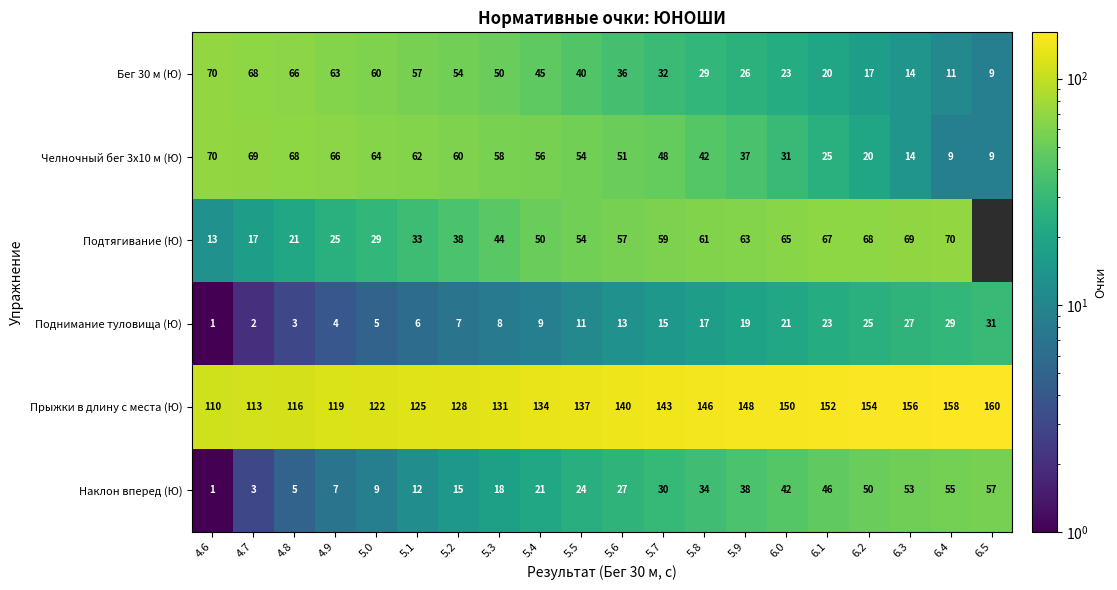

How many distinct data groups are displayed?

6